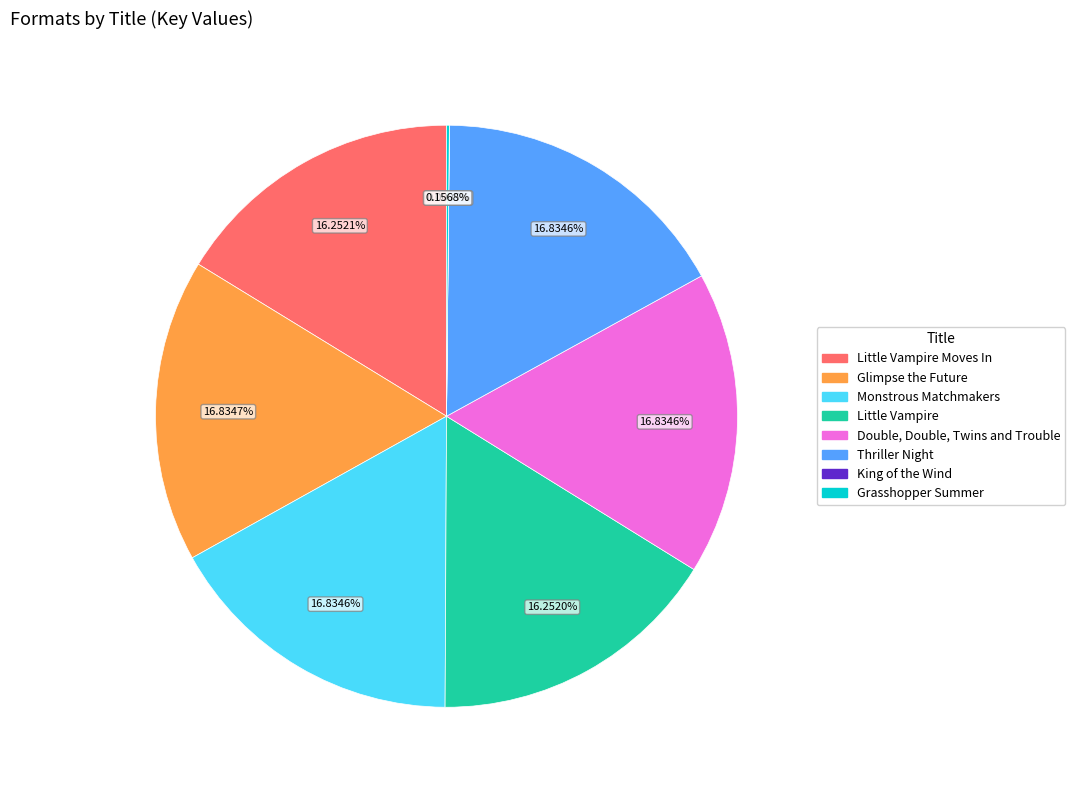

Is the sum of Thriller Night and Double, Double, Twins and Trouble greater than half?

No